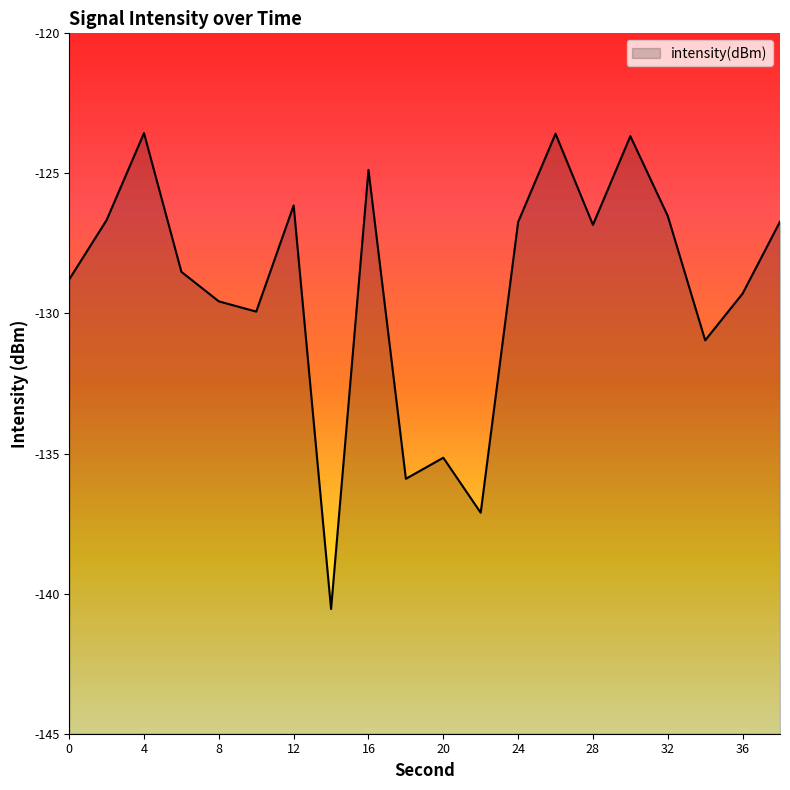

True or false: there are more than 2 points higher than both neighbors.

True